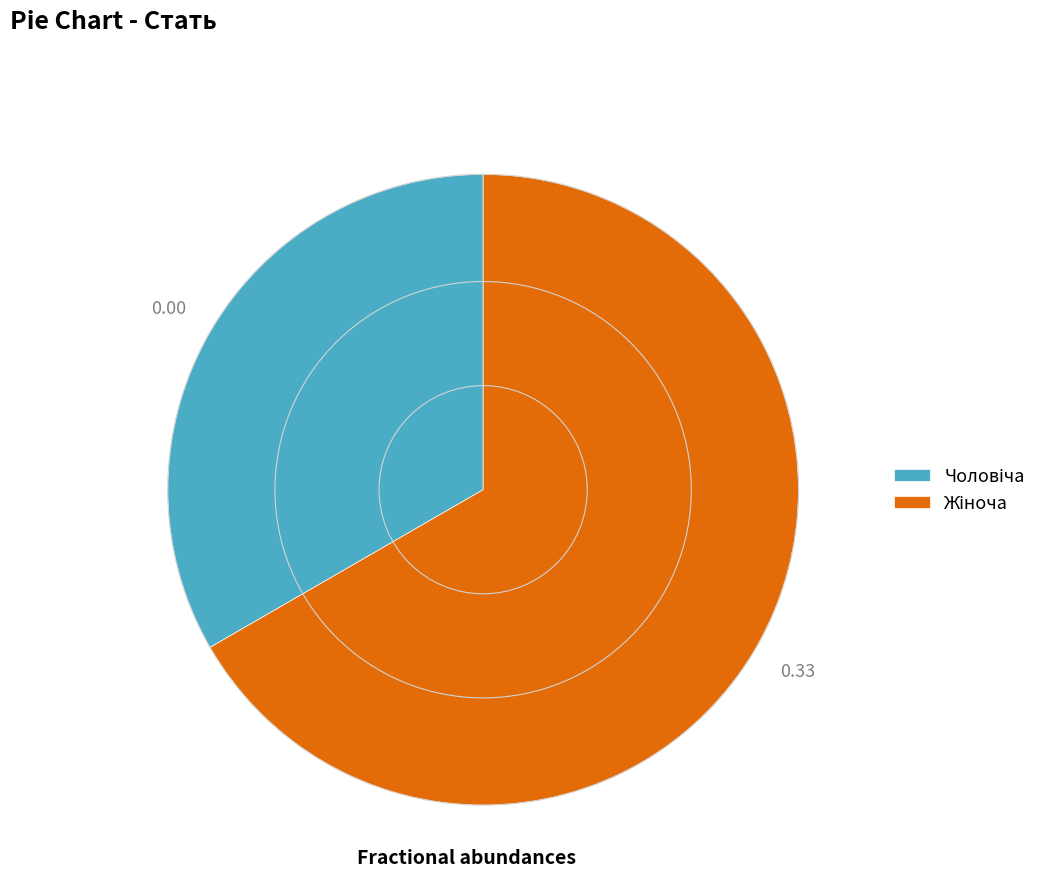

Is there any slice that represents more than half of the pie?

Yes